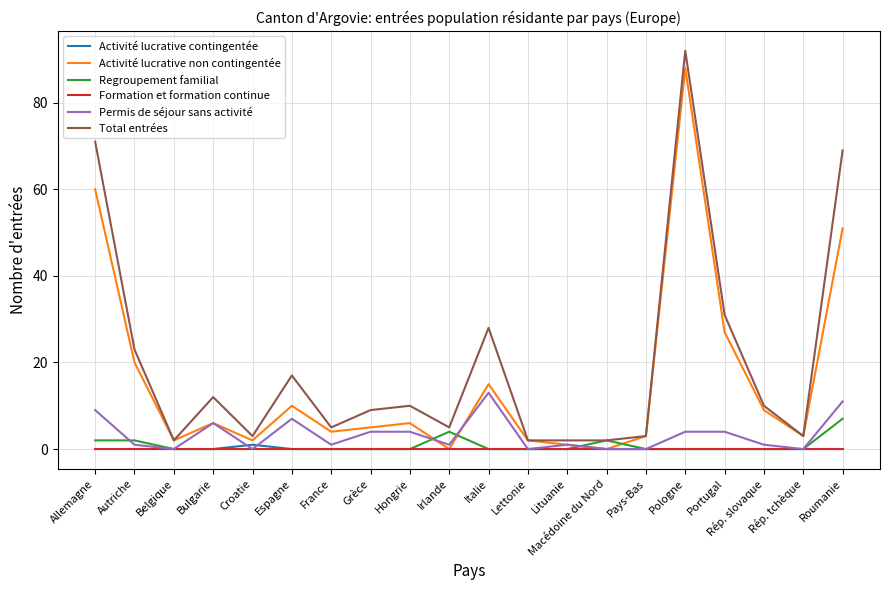

What is the highest value of the Activité lucrative non contingentée series?

88